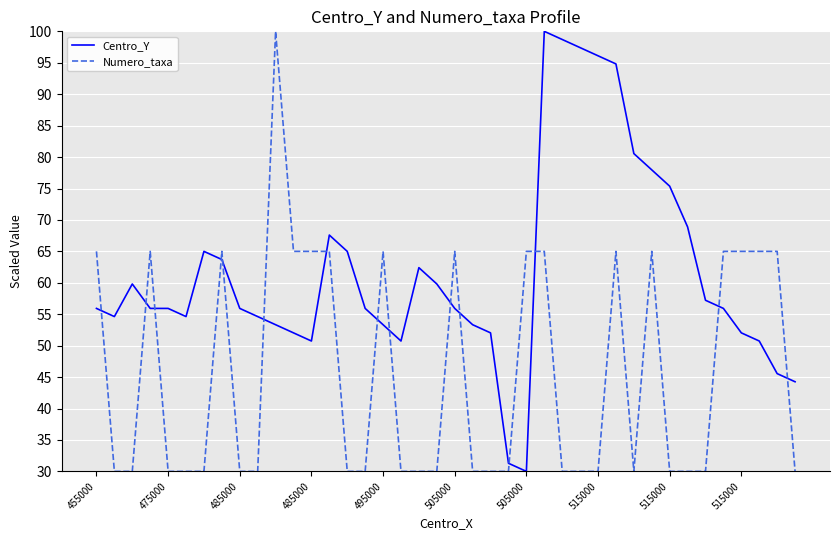

Does the chart display data point markers on the line(s)?

No